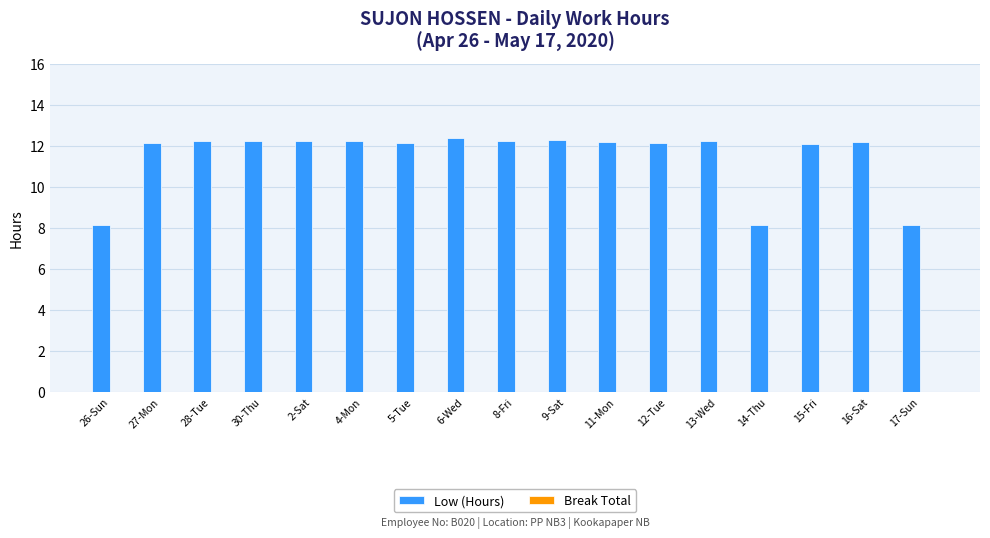

What position from the left is 11-Mon?

11